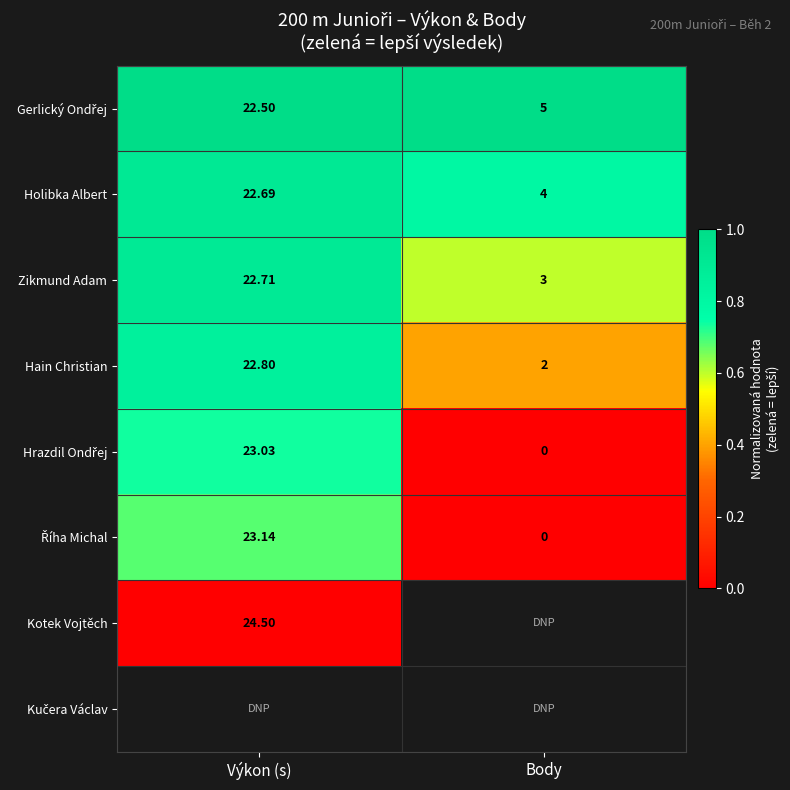

At which label does Holibka Albert first exceed 22?

Výkon (s)